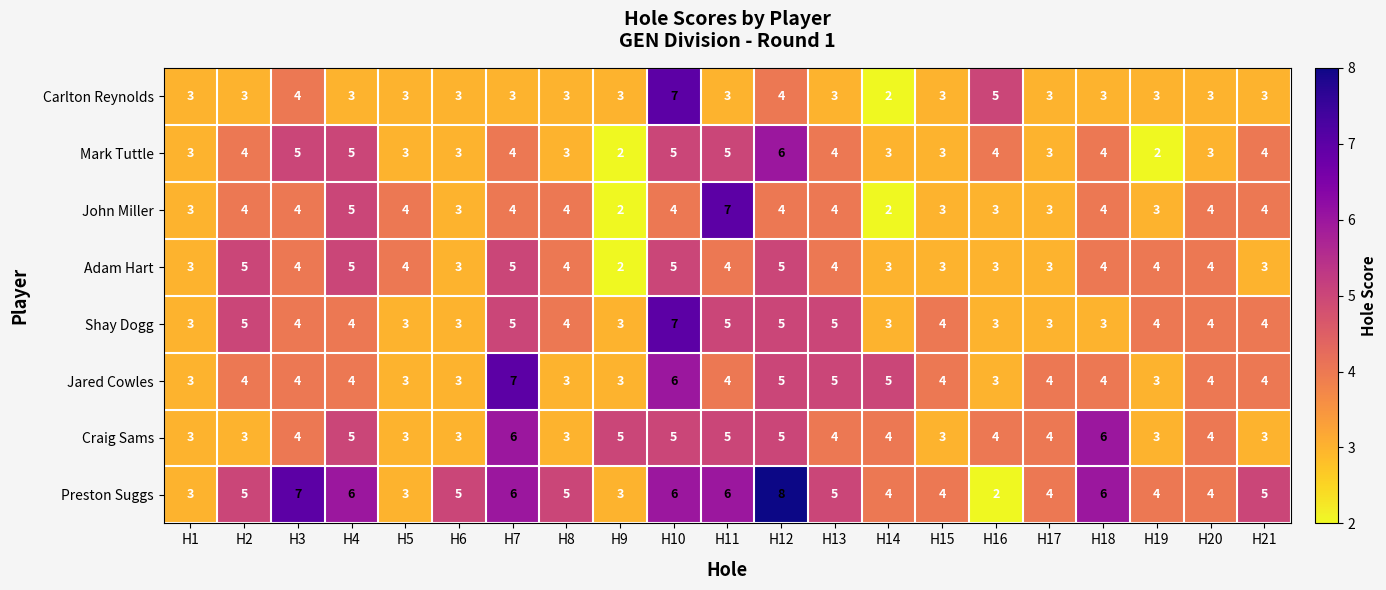

What is the approximate value of Shay Dogg at H6?

3